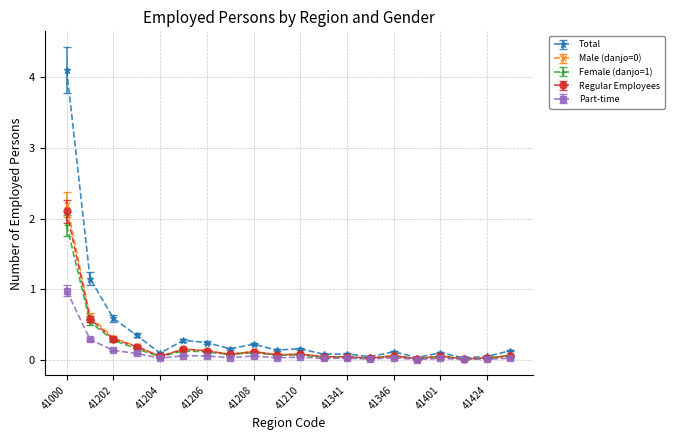

Which series has the largest range (max minus min)?

Total